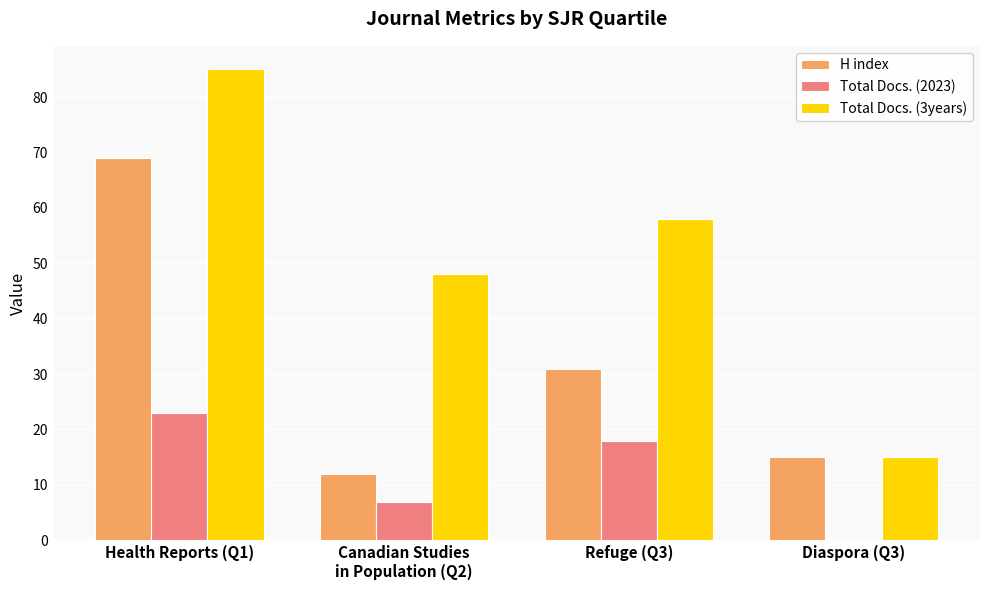

Which series changed the most between Health Reports (Q1) and Diaspora (Q3)?

Total Docs. (3years)